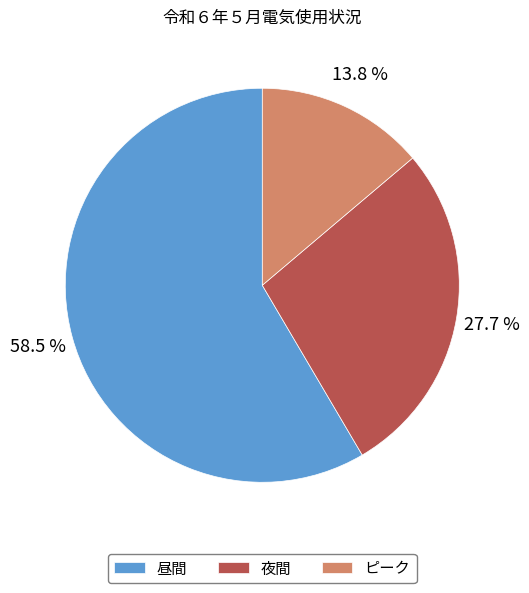

To the nearest percent, what is the combined percentage of ピーク and 昼間?

72%